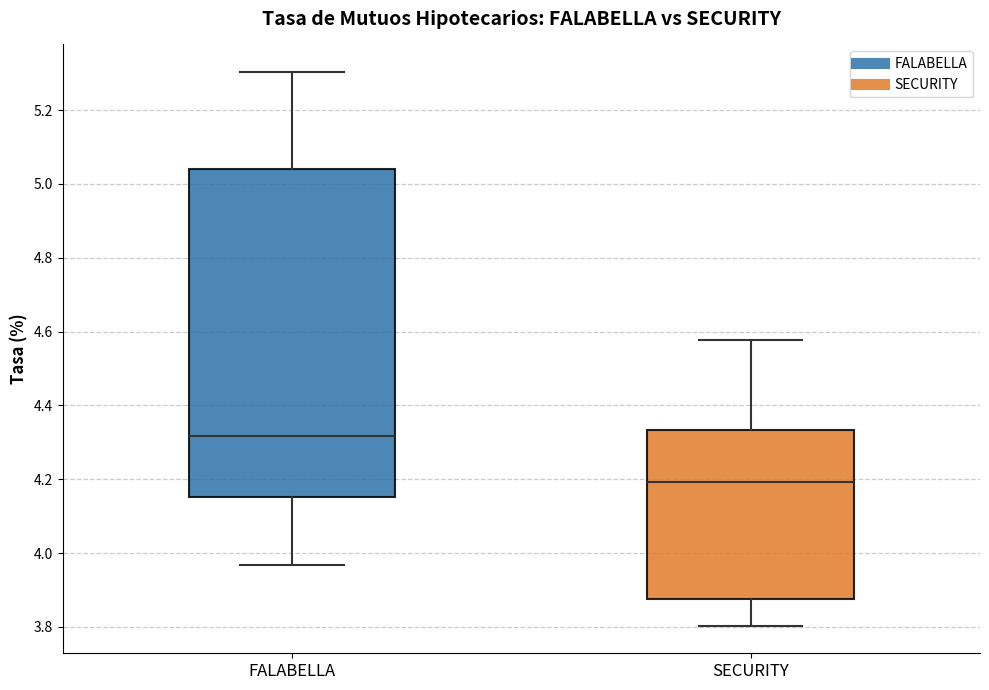

Reading left to right, read every box against the y-axis: the position of its median line, the range the box covers, and the ends of its whiskers. The values are not printed on the chart, so give them approximately, as read against the axis.

FALABELLA: median 4.32, box 4.16 to 5.04, whiskers 3.96 to 5.30
SECURITY: median 4.20, box 3.88 to 4.34, whiskers 3.80 to 4.58